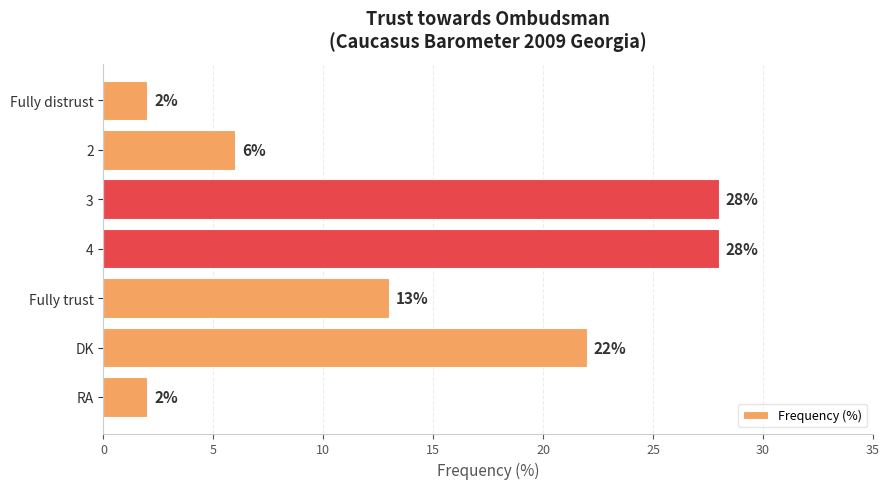

Is it true that the value at RA is 2?

True